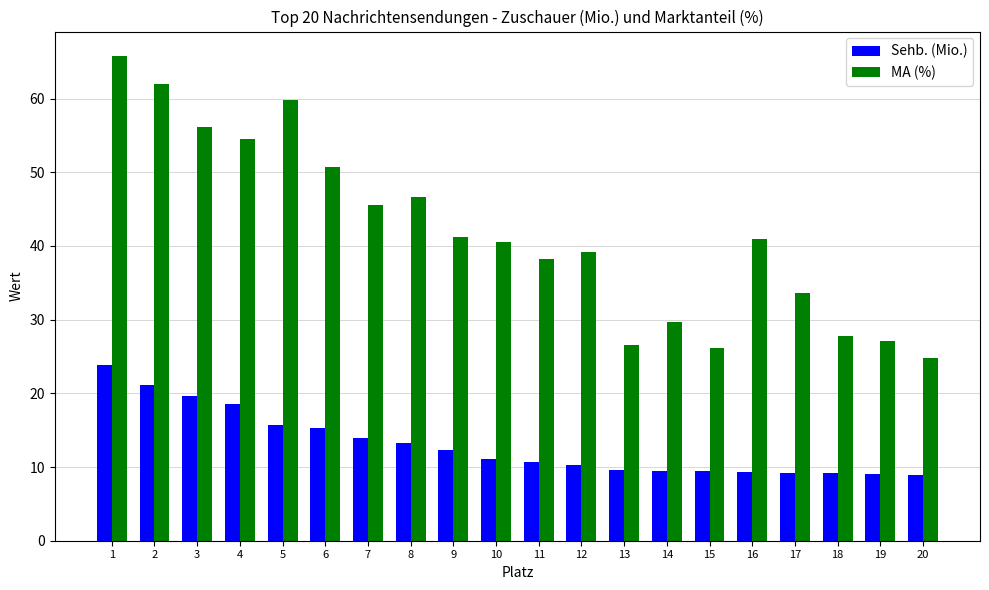

What is the value of the Sehb. (Mio.) bar at the 7th from the left?

13.9